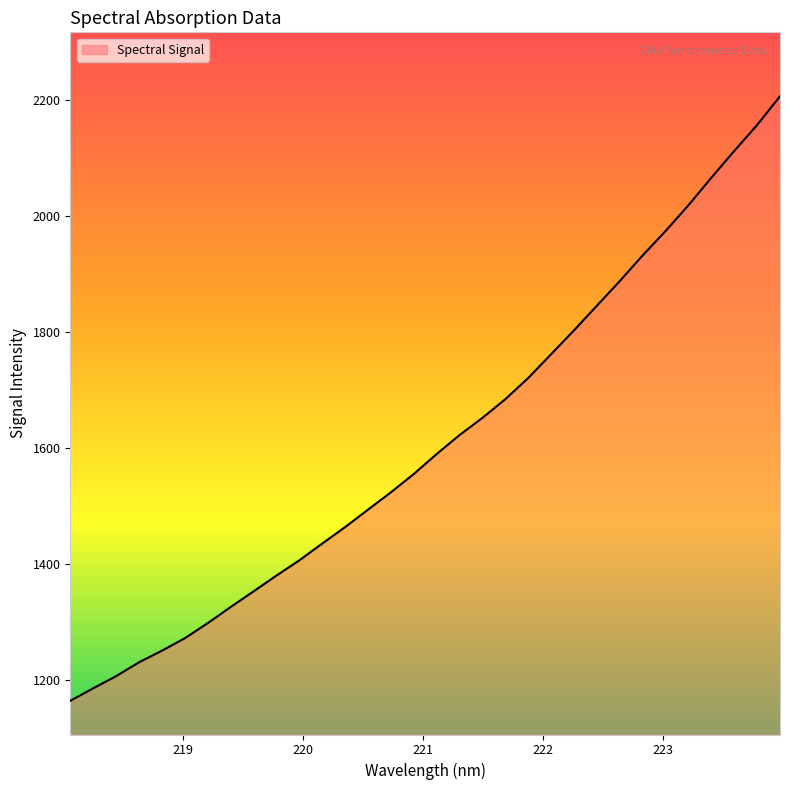

What is the smallest value displayed?

1163.7